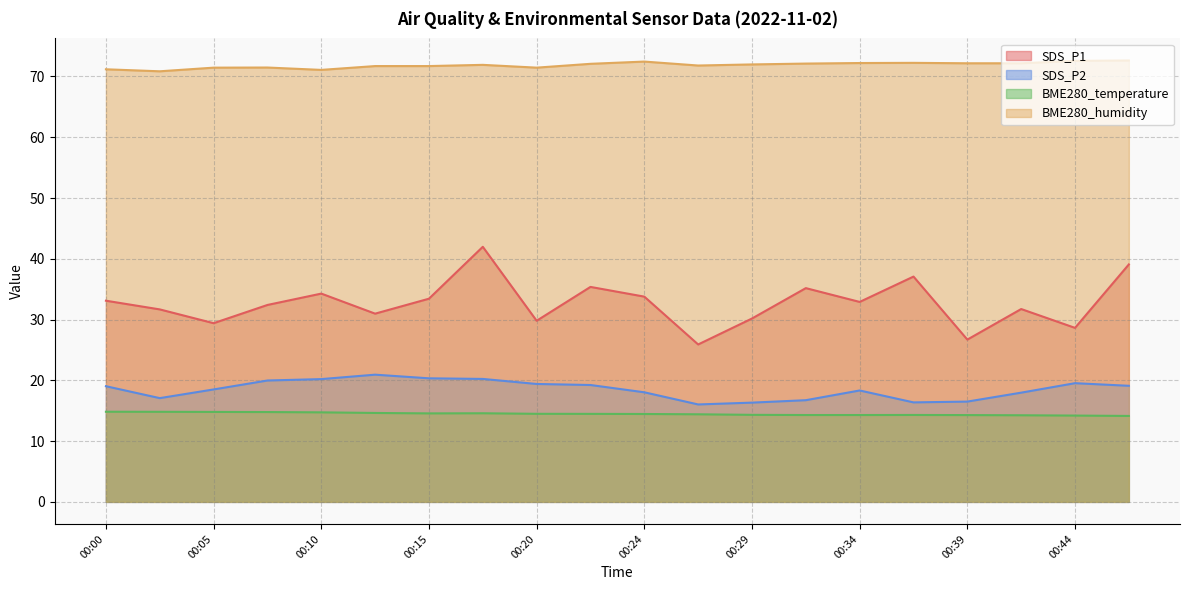

At which label does SDS_P1 first exceed 32?

00:00